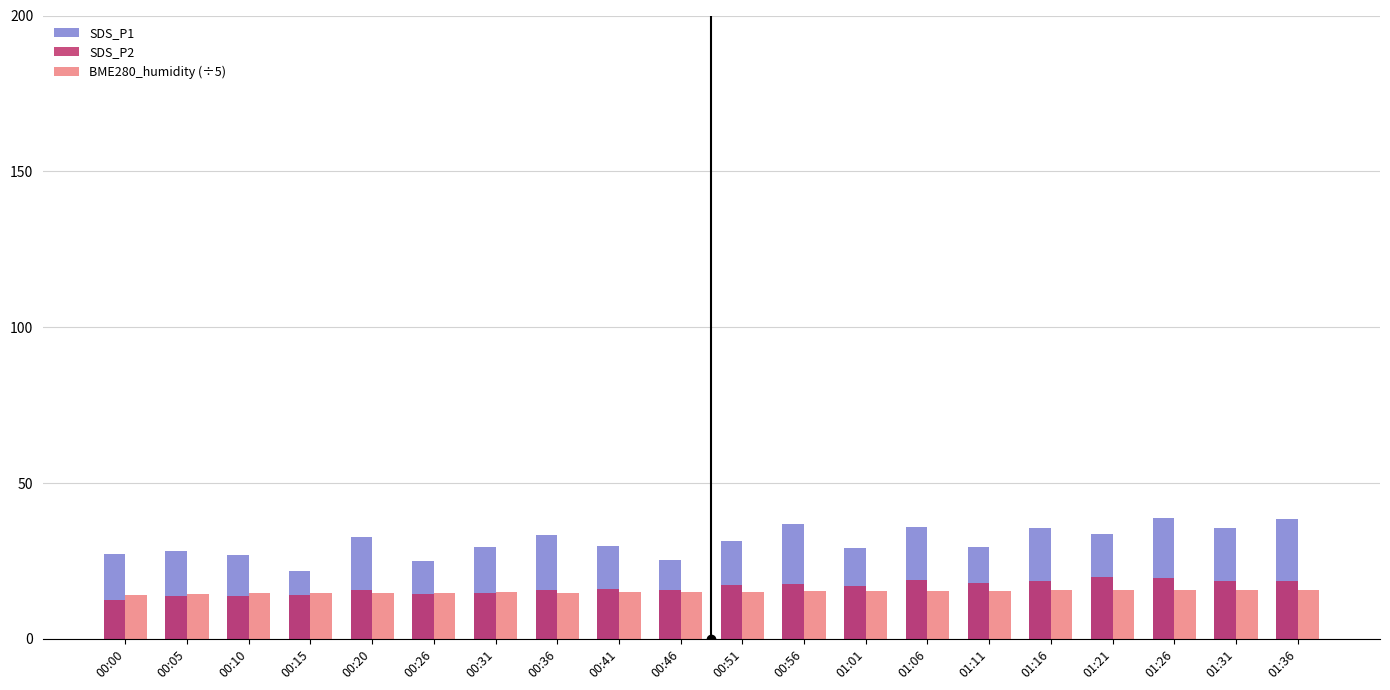

What position from the right is 00:10?

18